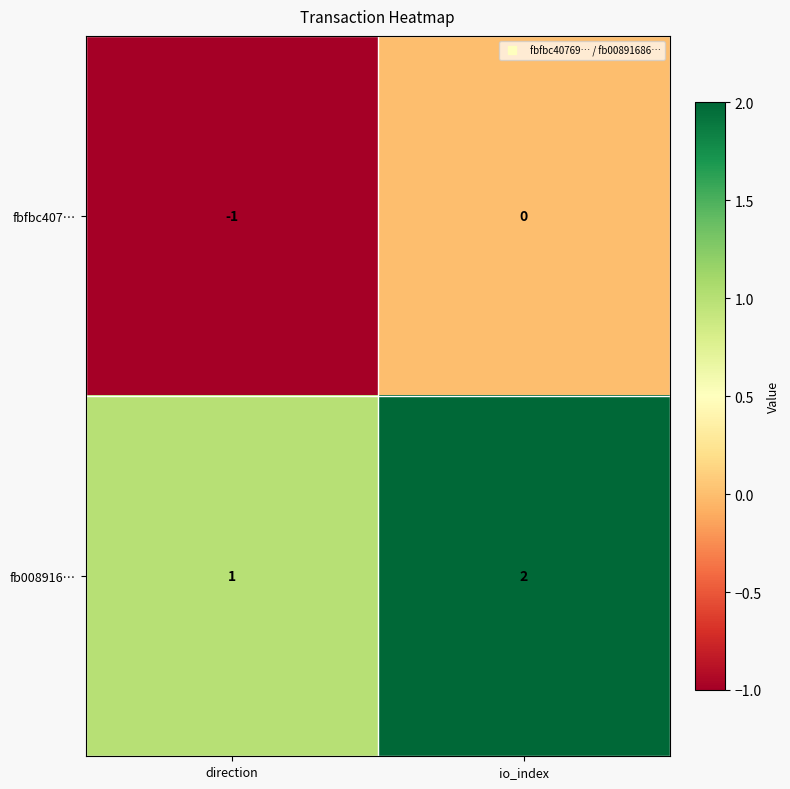

At which label does fbfbc407… reach its minimum?

direction